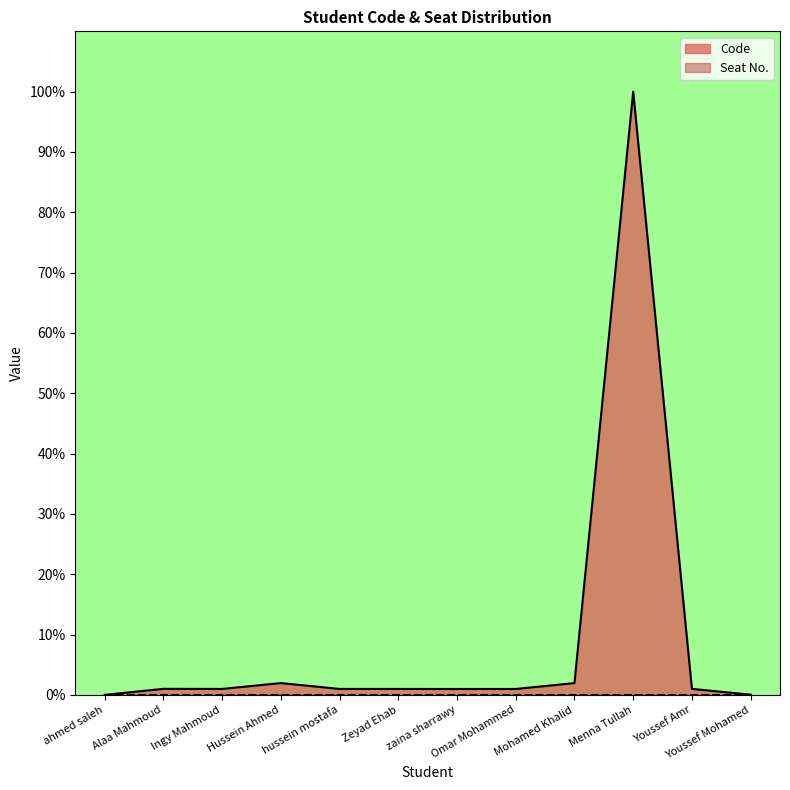

What is the sum of the values at Menna Tullah and Youssef Amr?

101.0